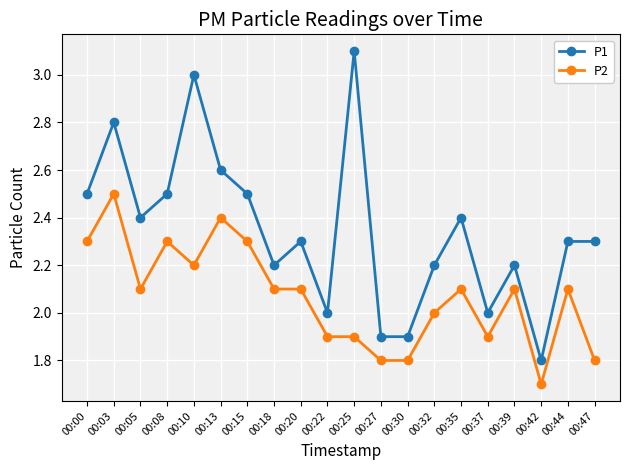

What is the value of the P2 point at the 20th from the left?

1.8